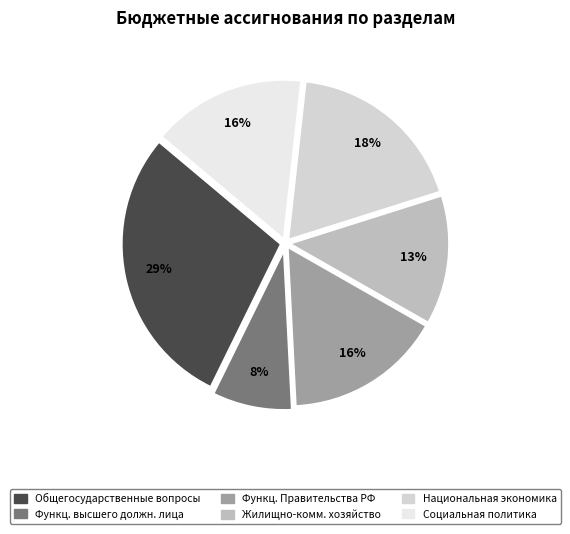

To the nearest percent, what is the average slice percentage?

17%